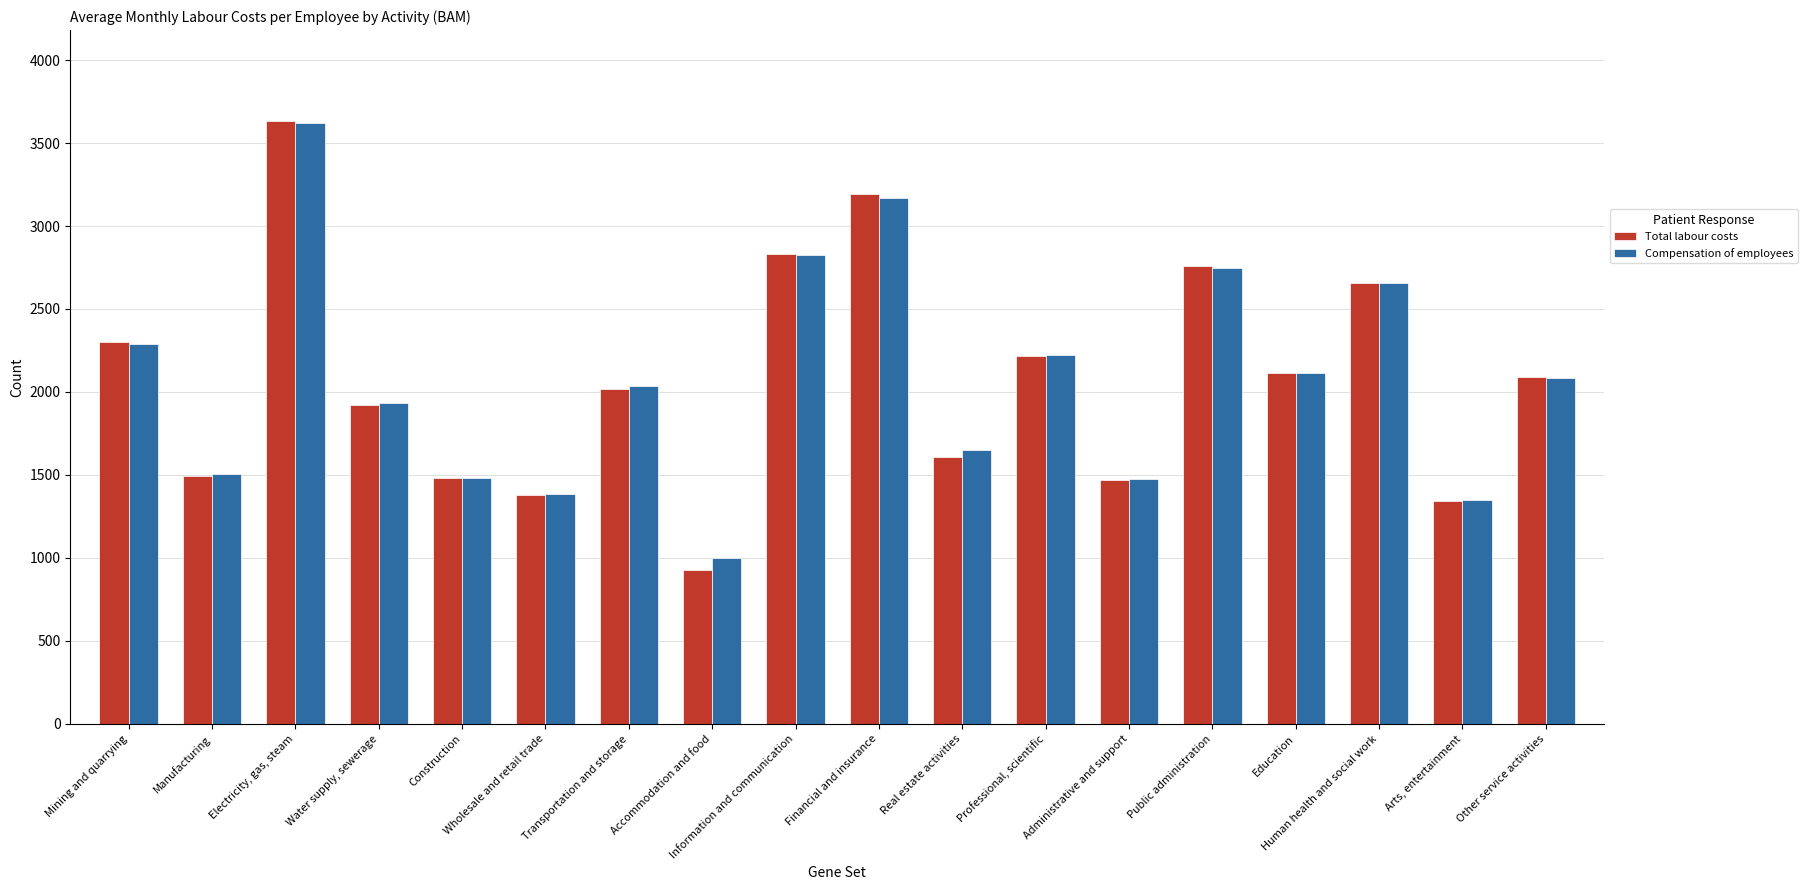

Is it true that Total labour costs equals 1119.6 at Real estate activities?

False